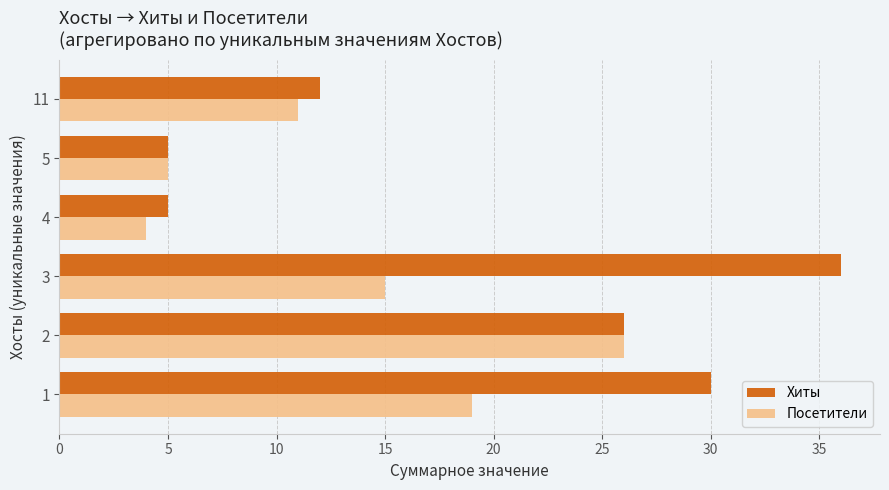

What is the lowest value of the Посетители series?

4